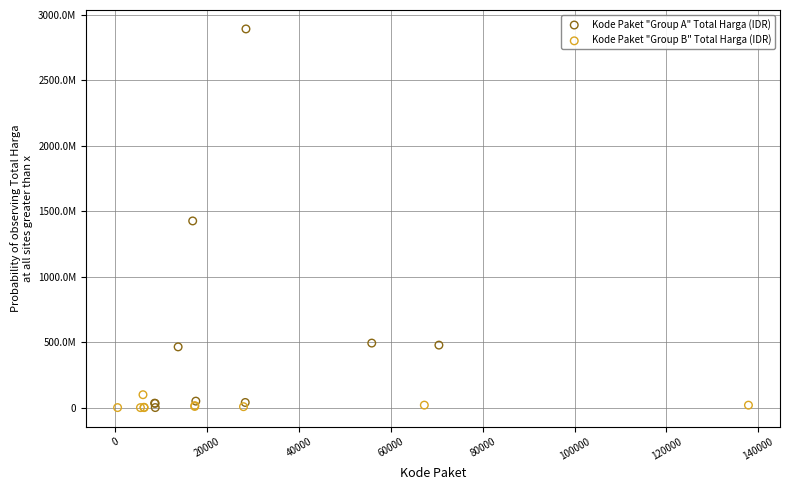

Which series has the widest spread of Y values?

Kode Paket "Group A" Total Harga (IDR)